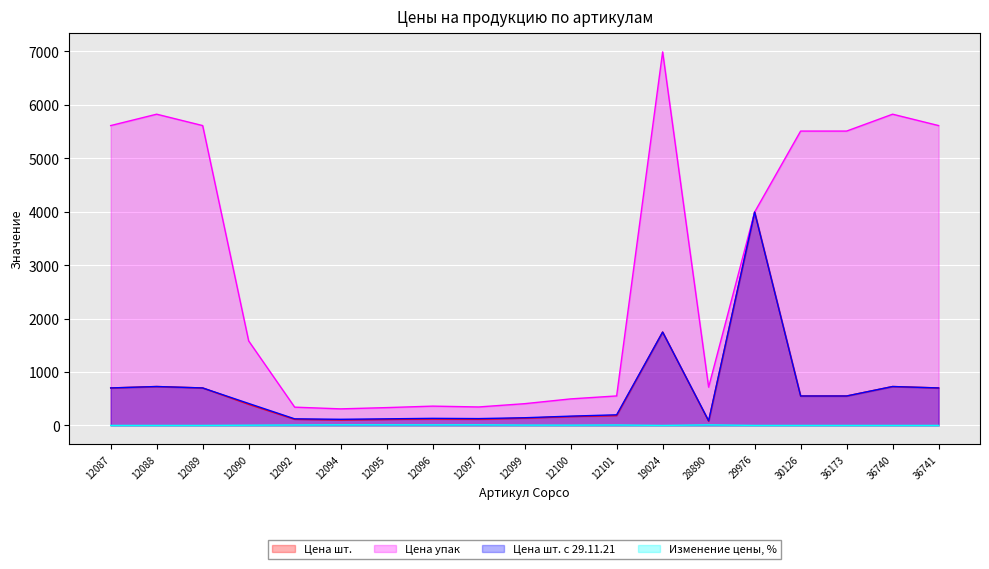

What are all the series names shown in the legend?

Цена шт., Цена упак, Цена шт. с 29.11.21, Изменение цены, %